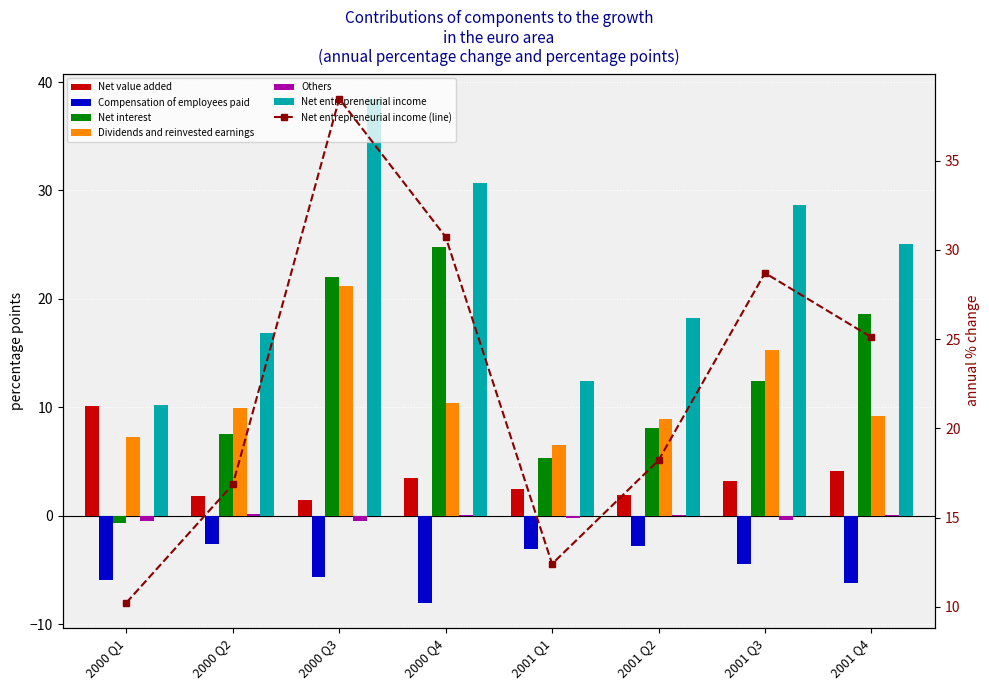

Which category has the lowest value in the Others series?

2000 Q3